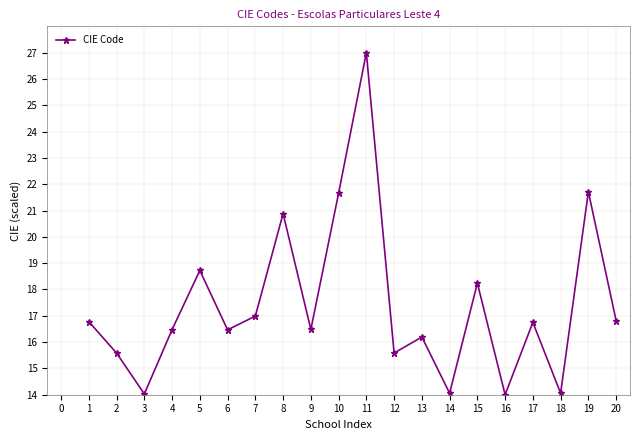

Approximately how many times larger is the value at 10 compared to 16?

1.5